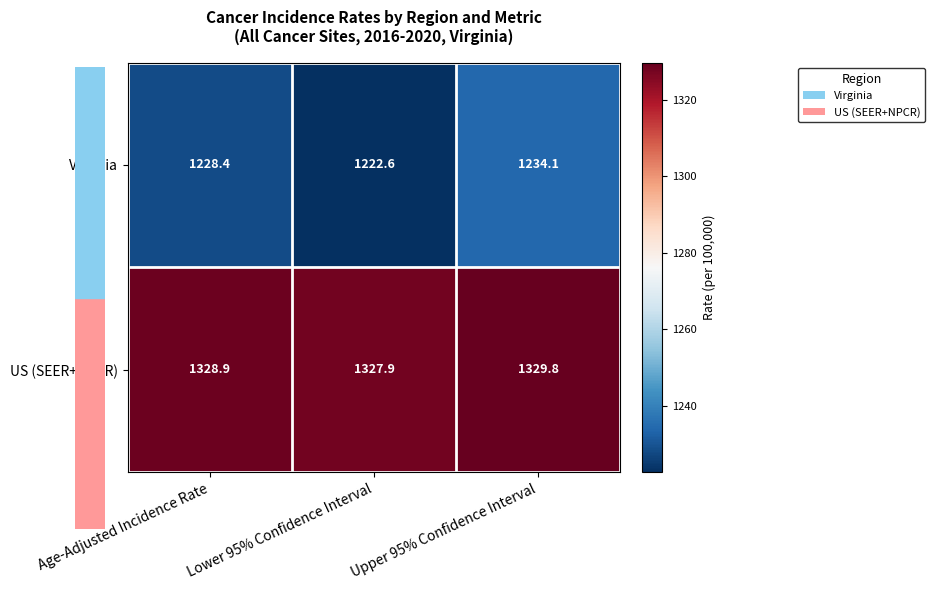

How many categories are shown in the chart?

3